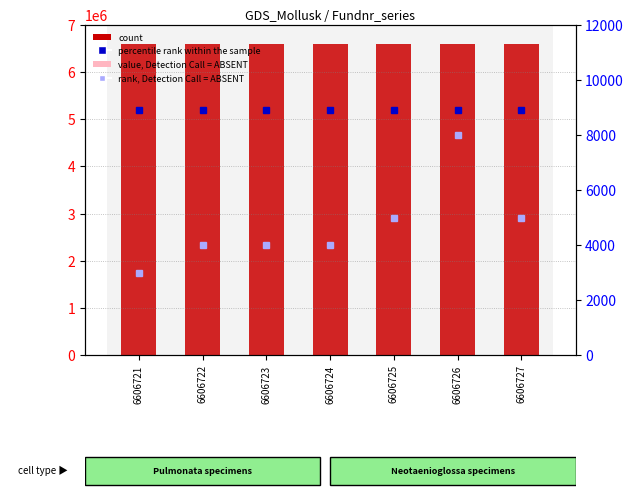

Where does the count series first go above 6606724?

6606725